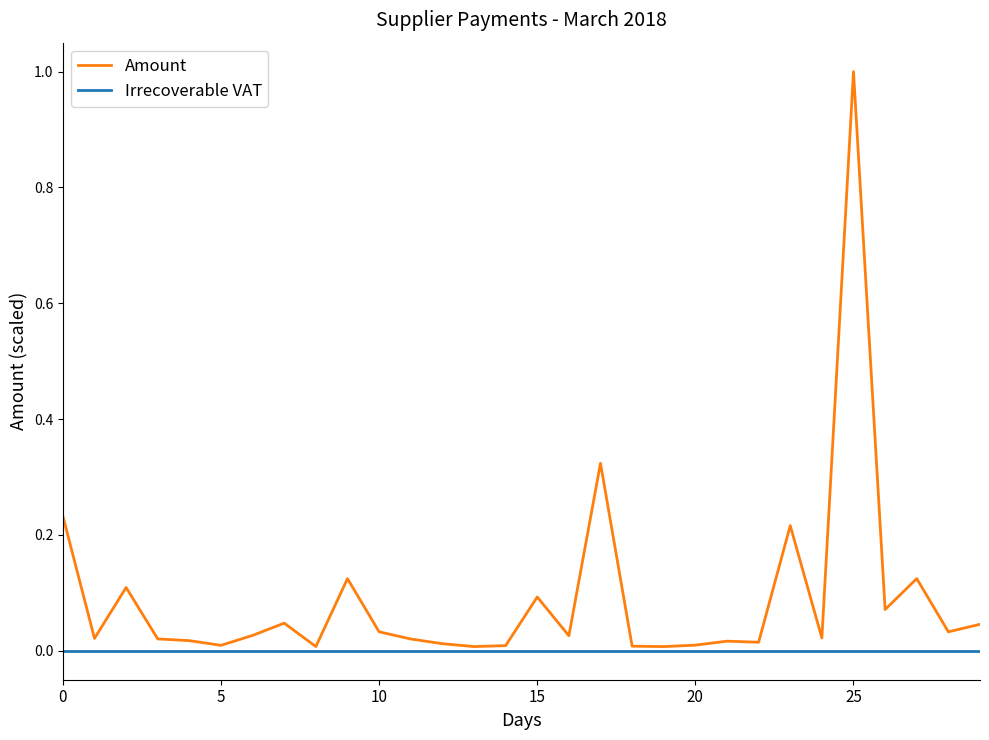

Which series has the largest total across all categories?

Amount